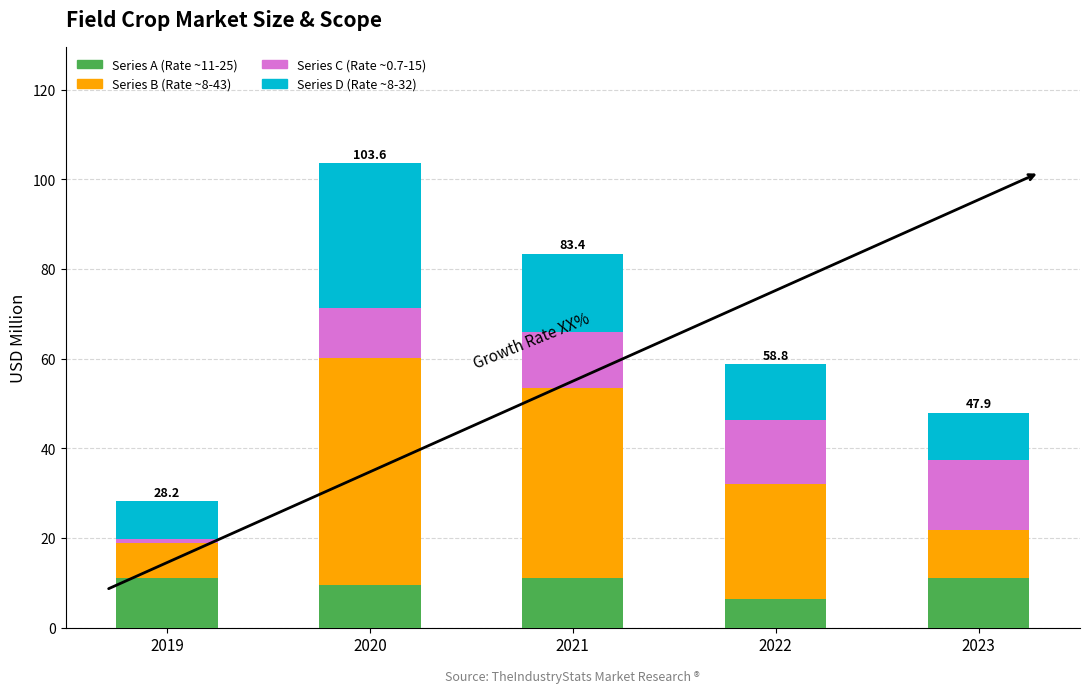

What is the highest value of the Series A (Rate ~11-25) series?

11.0